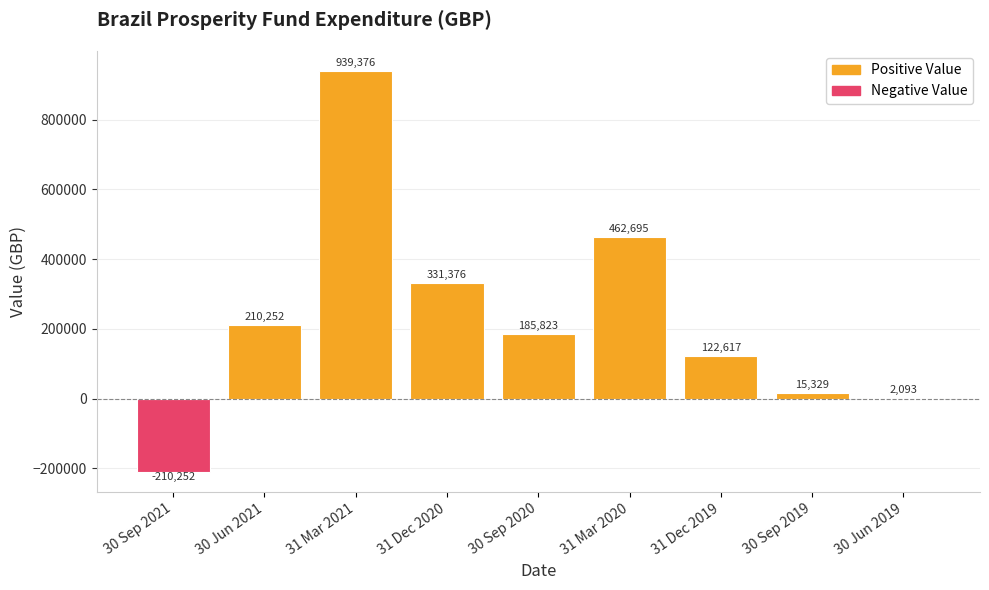

What is the sum of all values?

2059307.7